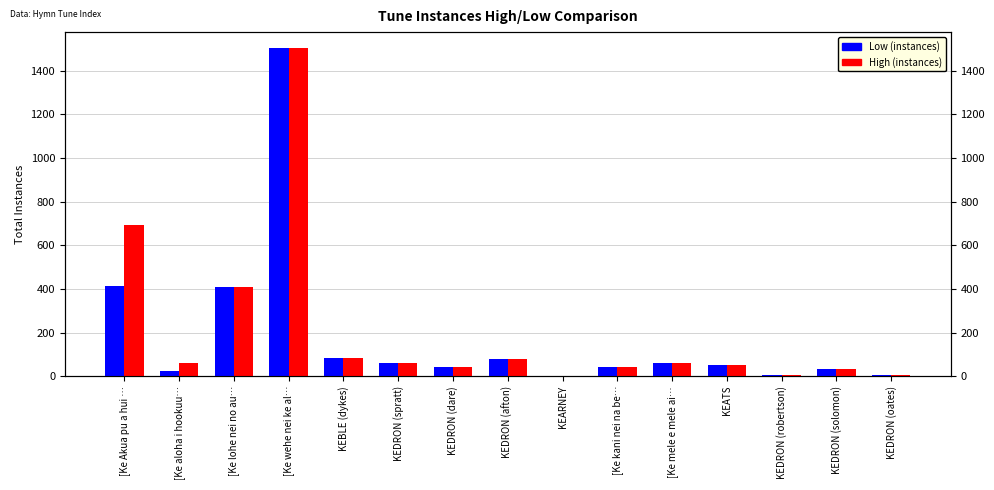

Reading left to right, transcribe all the data shown in this chart.

Low (instances): [Ke Akua pu a hui …=415	[Ke aloha i hookuu…=24	[Ke lohe nei no au…=409	[Ke wehe nei ke al…=1502	KEBLE (dykes)=84	KEDRON (spratt)=62	KEDRON (dare)=41	KEDRON (afton)=78	KEARNEY=2	[Ke kani nei na be…=41	[Ke mele e mele ai…=60	KEATS=50	KEDRON (robertson)=7	KEDRON (solomon)=35	KEDRON (oates)=4
High (instances): [Ke Akua pu a hui …=692	[Ke aloha i hookuu…=60	[Ke lohe nei no au…=409	[Ke wehe nei ke al…=1502	KEBLE (dykes)=84	KEDRON (spratt)=62	KEDRON (dare)=41	KEDRON (afton)=78	KEARNEY=2	[Ke kani nei na be…=41	[Ke mele e mele ai…=60	KEATS=50	KEDRON (robertson)=7	KEDRON (solomon)=35	KEDRON (oates)=4